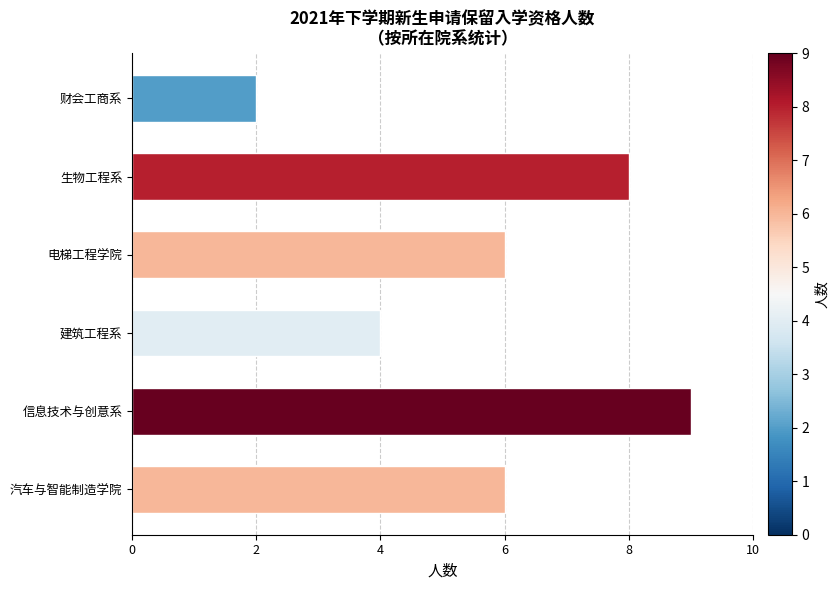

Reading top to bottom, list all the values displayed in this chart.

财会工商系=2	生物工程系=8	电梯工程学院=6	建筑工程系=4	信息技术与创意系=9	汽车与智能制造学院=6